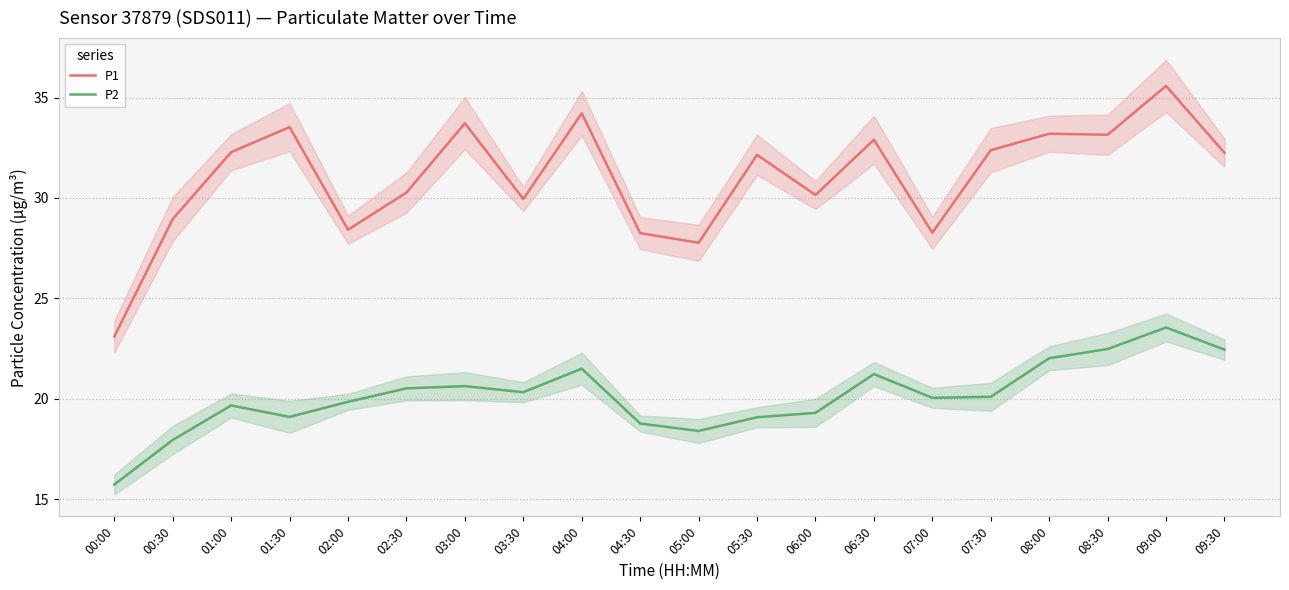

What are all the series names shown in the legend?

P1, P2